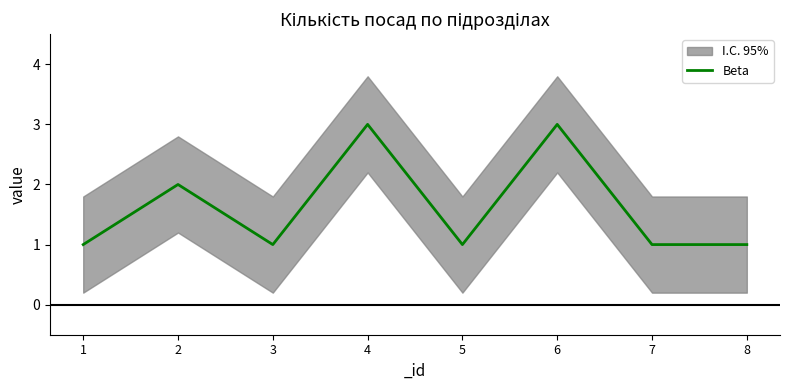

What is the greatest value displayed?

3